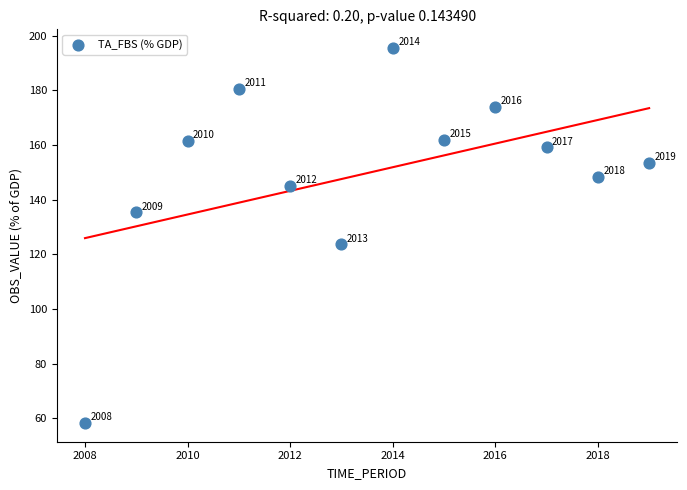

What is the range of X values (max minus min)?

11.0